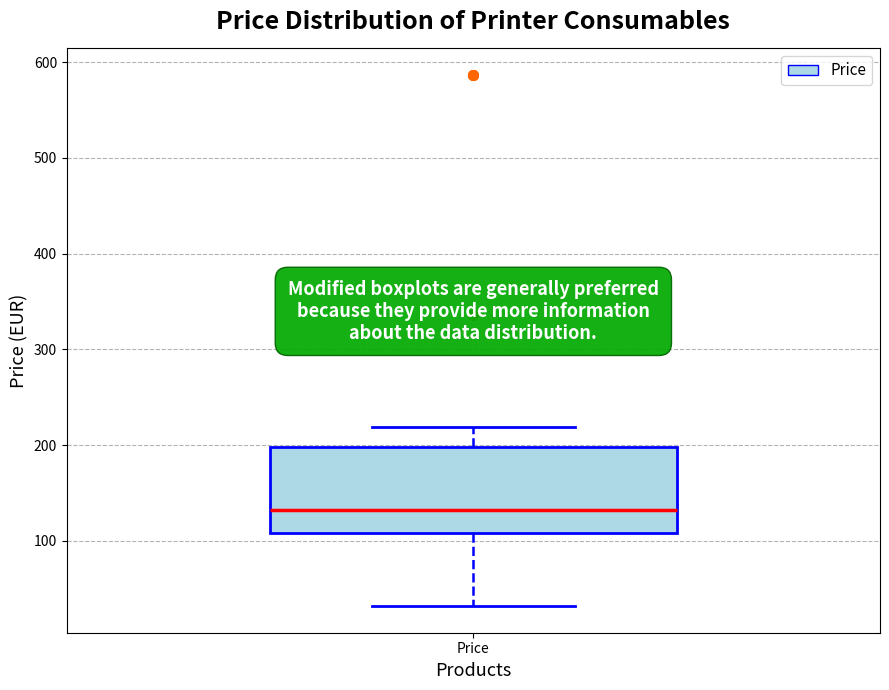

Read this box plot against the y-axis: the position of the median line, the range covered by the box, and the ends of both whiskers. The values are not printed on the chart, so give them approximately, as read against the axis.

median 130, box 110 to 200, whiskers 30 to 220